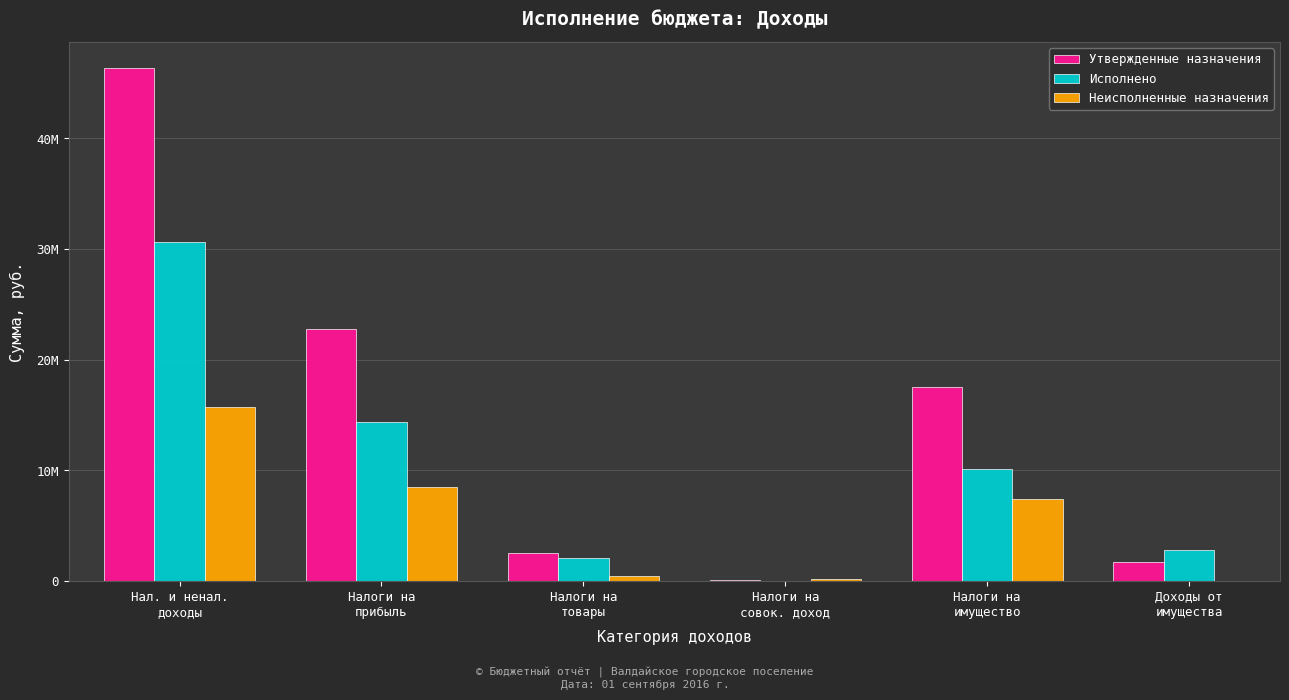

What is the difference between the highest and lowest values at Налоги на
товары?

2098828.0